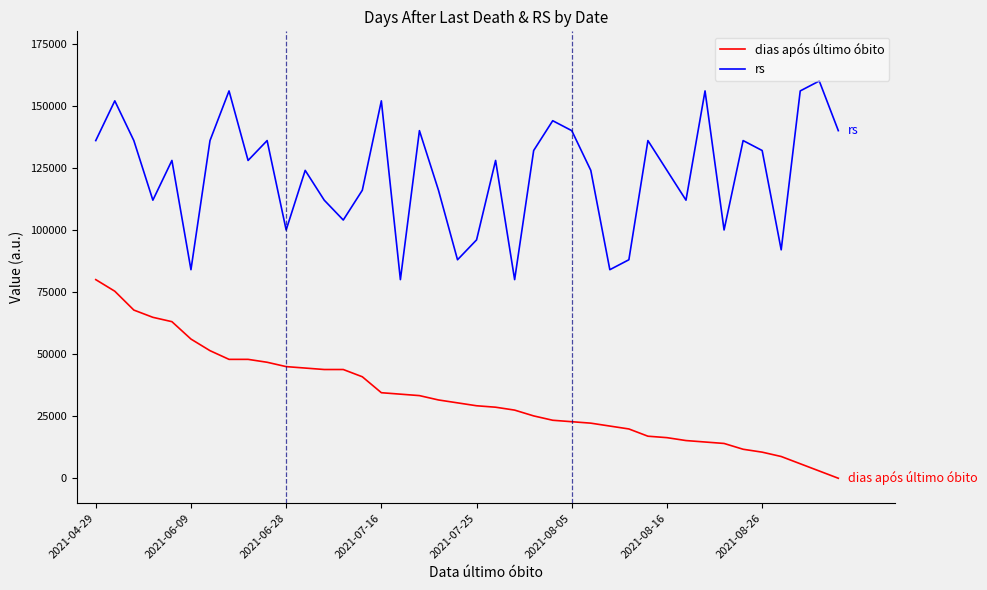

What is the maximum value for rs?

160000.0